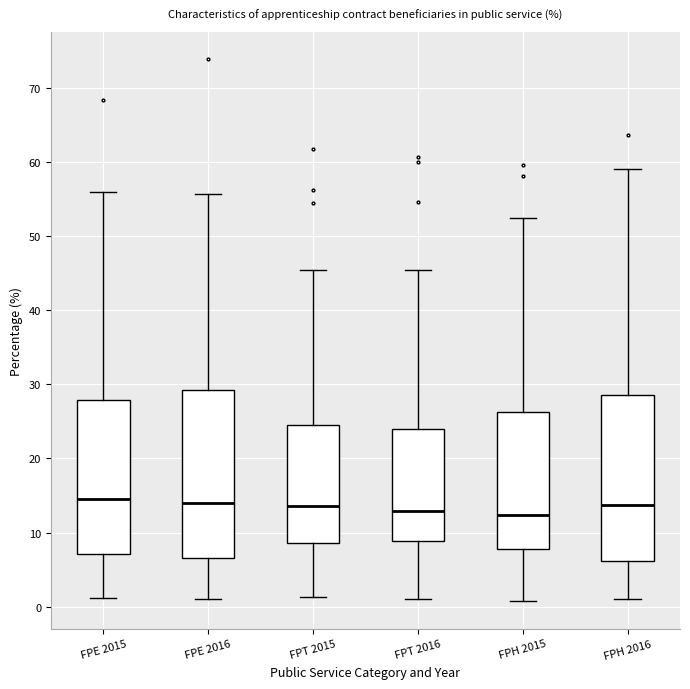

Reading left to right, transcribe this box plot: for each box, give where its median line is, the range the box spans, and where its two whiskers end, as read against the y-axis. The values are not printed on the chart, so give them approximately, as read against the axis.

FPE 2015: median 14, box 7 to 28, whiskers 1 to 56
FPE 2016: median 14, box 7 to 29, whiskers 1 to 56
FPT 2015: median 14, box 9 to 25, whiskers 1 to 46
FPT 2016: median 13, box 9 to 24, whiskers 1 to 45
FPH 2015: median 12, box 8 to 26, whiskers 1 to 52
FPH 2016: median 14, box 6 to 29, whiskers 1 to 59